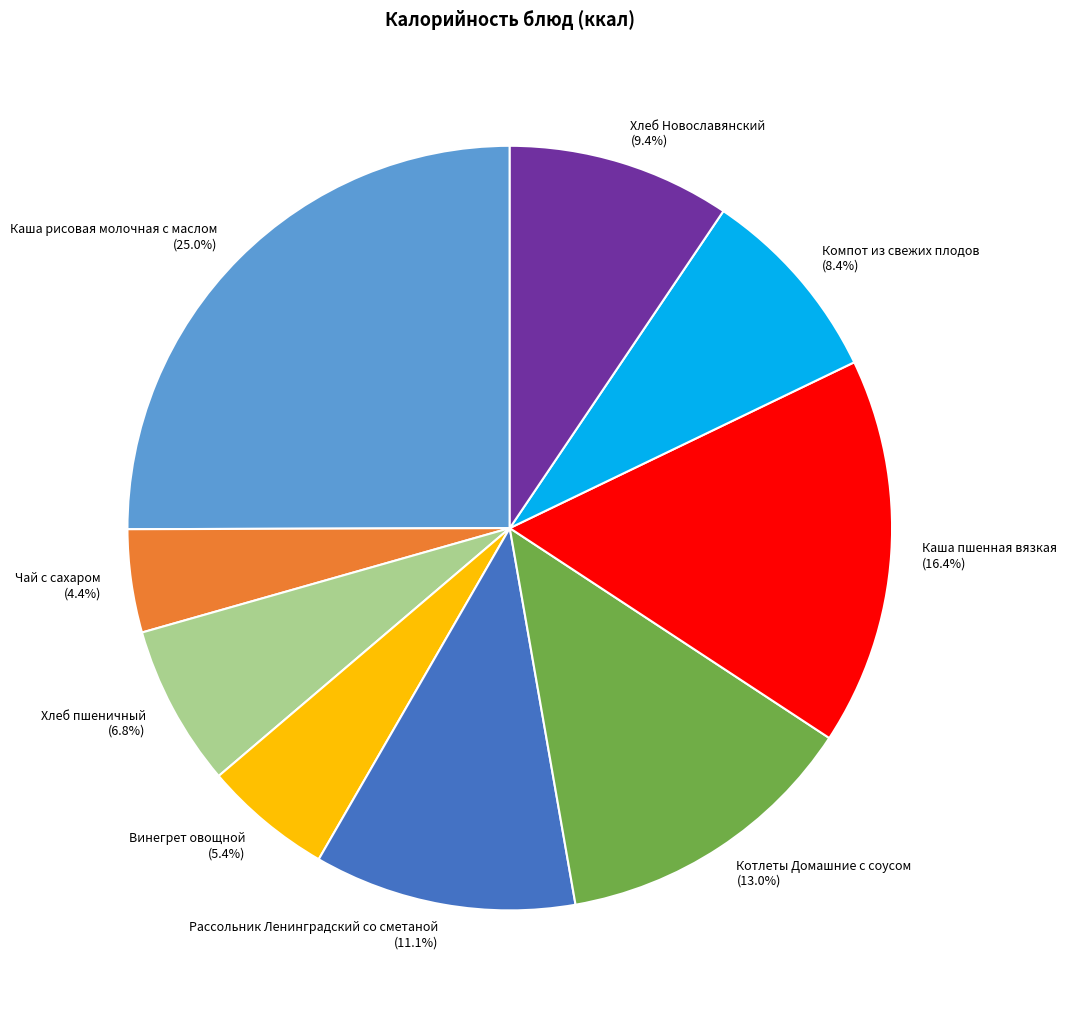

What is the largest slice in the pie chart?

Каша рисовая молочная с маслом